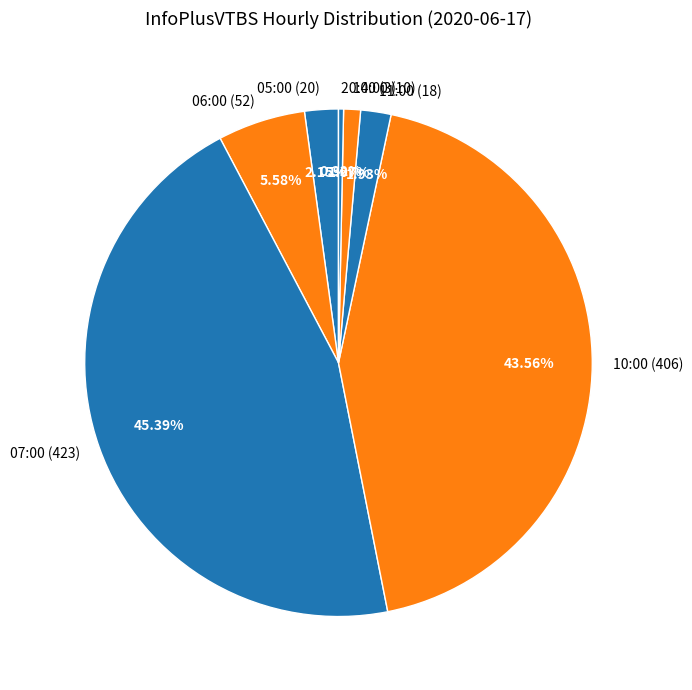

Which slice is the largest?

07:00